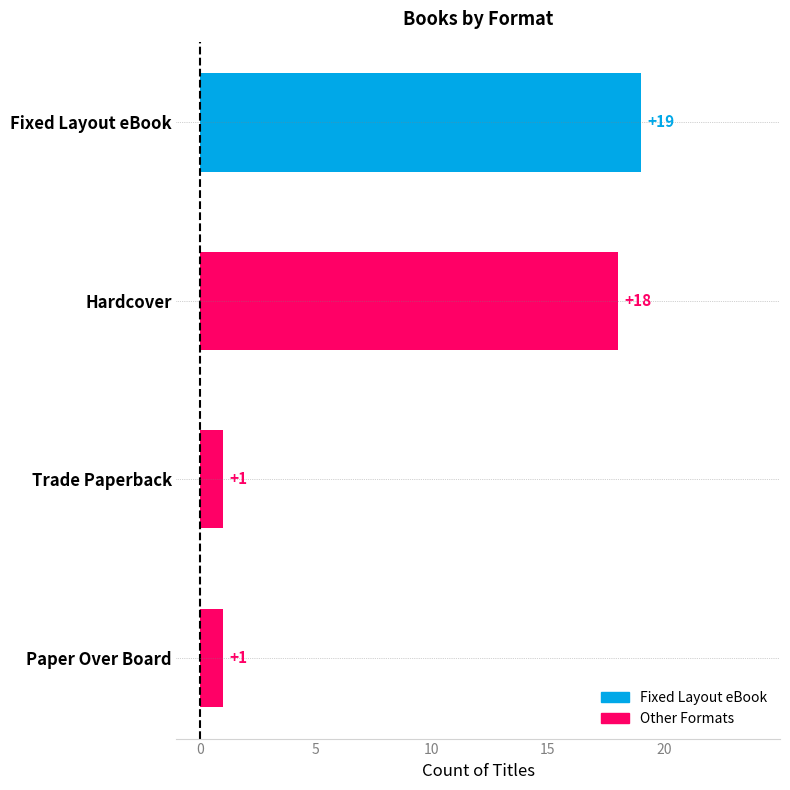

Are the bars horizontal?

Yes